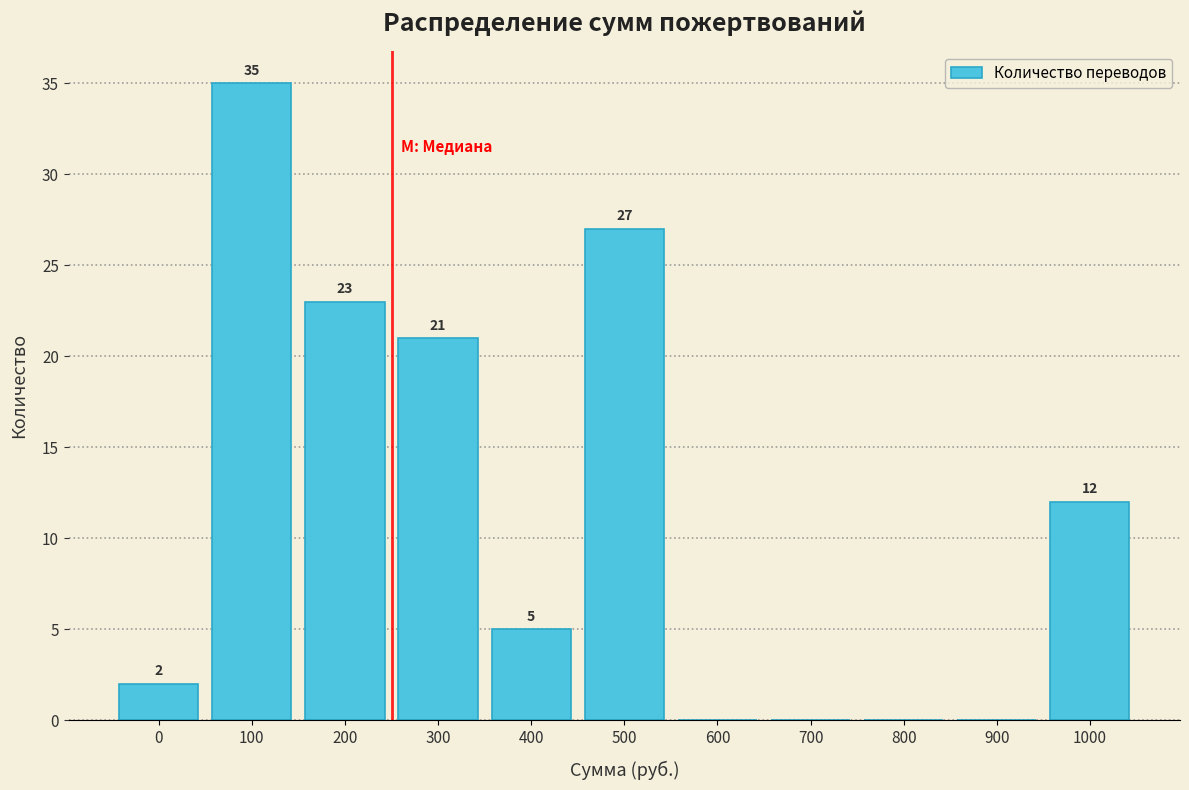

Reading right to left, transcribe all the data shown in this chart.

1000=12	900=0	800=0	700=0	600=0	500=27	400=5	300=21	200=23	100=35	0=2